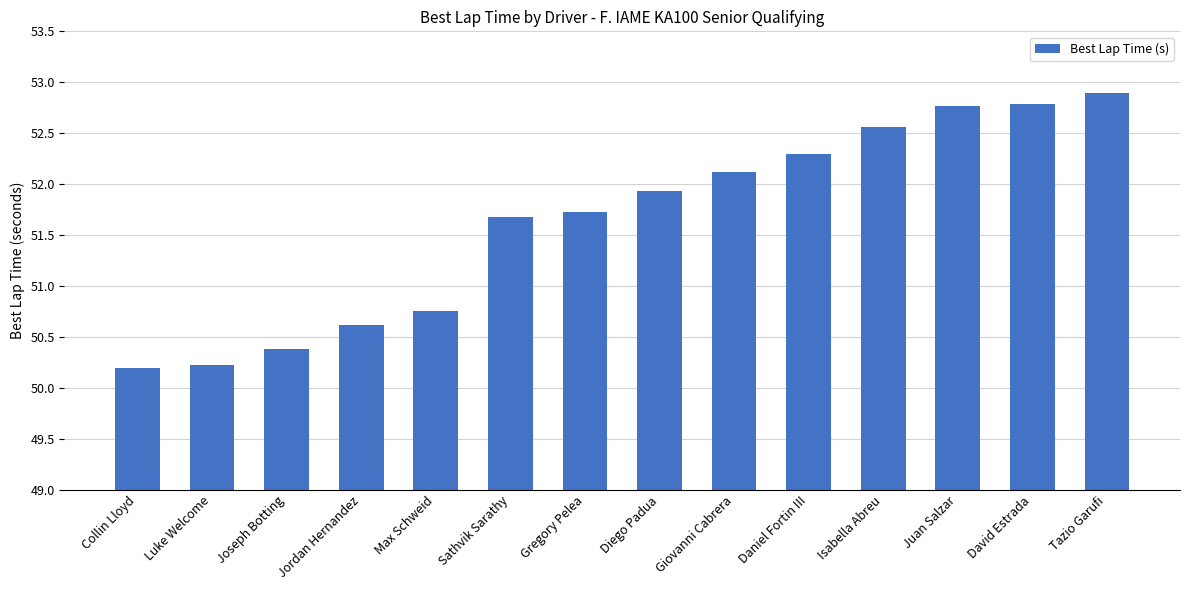

What is the label of the 3rd bar from the right?

Juan Salzar